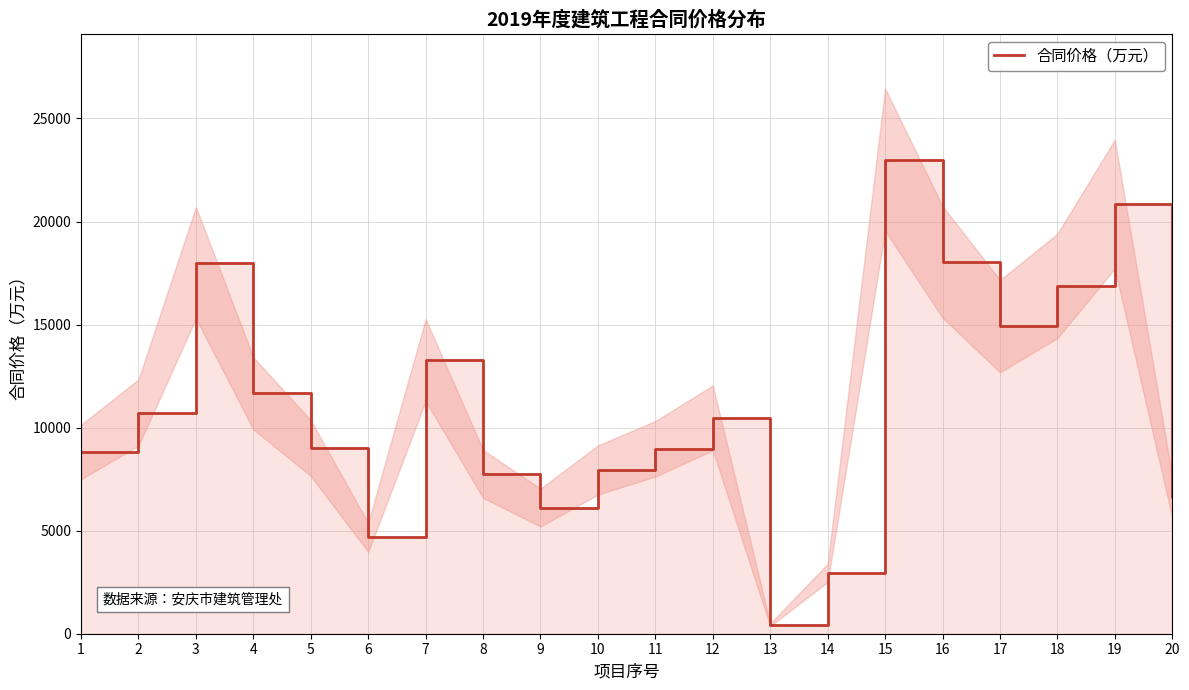

Which label corresponds to the largest value in the chart?

15